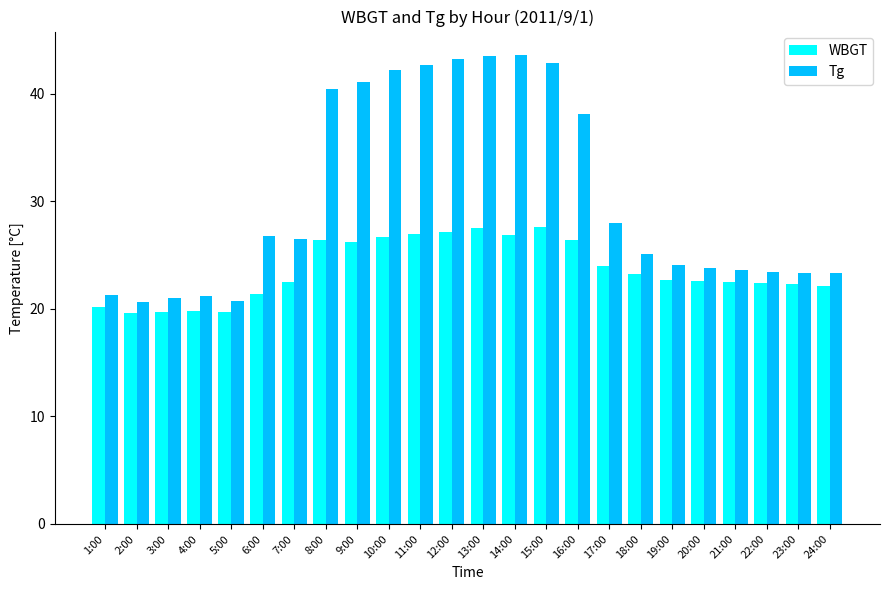

What is the total value across all series at 3:00?

40.7